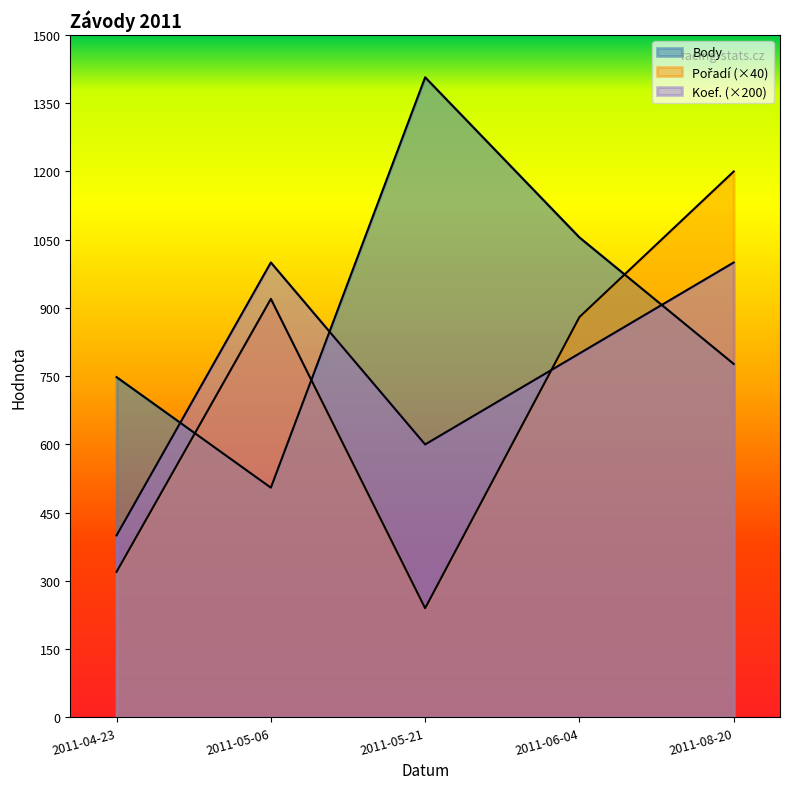

What is the label of the 4th point from the left?

2011-06-04